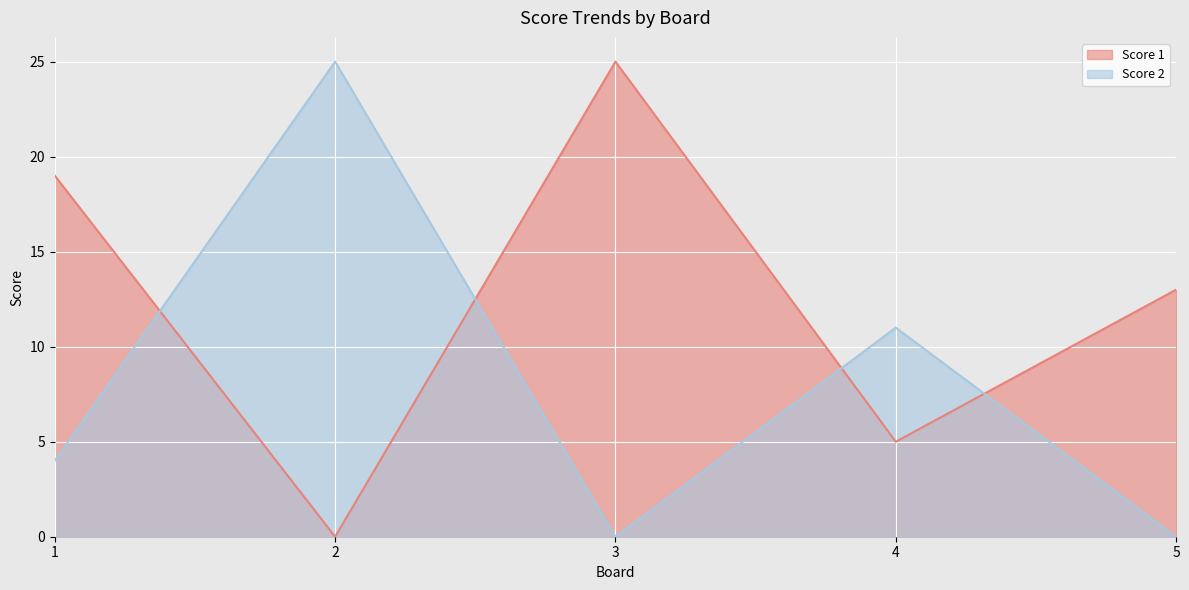

How many lines are shown in the chart?

2